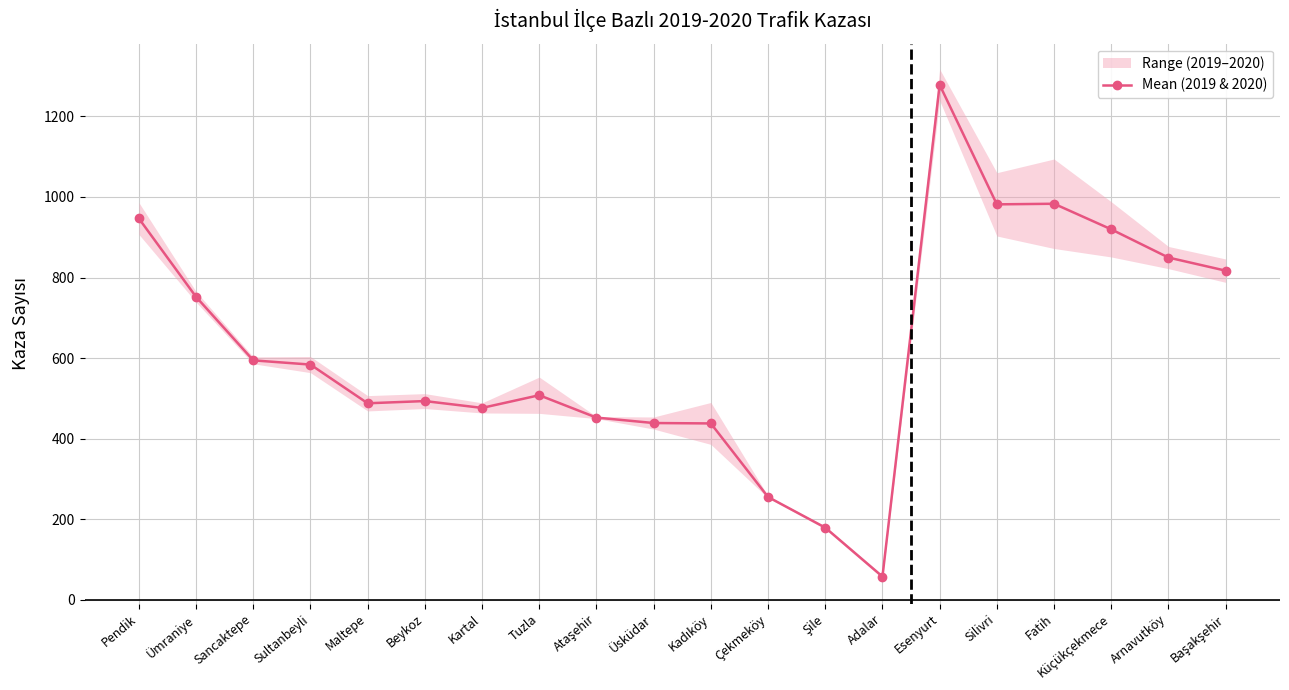

Rank the categories by value from highest to lowest.

Esenyurt, Fatih, Silivri, Pendik, Küçükçekmece, Arnavutköy, Başakşehir, Ümraniye, Sancaktepe, Sultanbeyli, Tuzla, Beykoz, Maltepe, Kartal, Ataşehir, Üsküdar, Kadıköy, Çekmeköy, Şile, Adalar